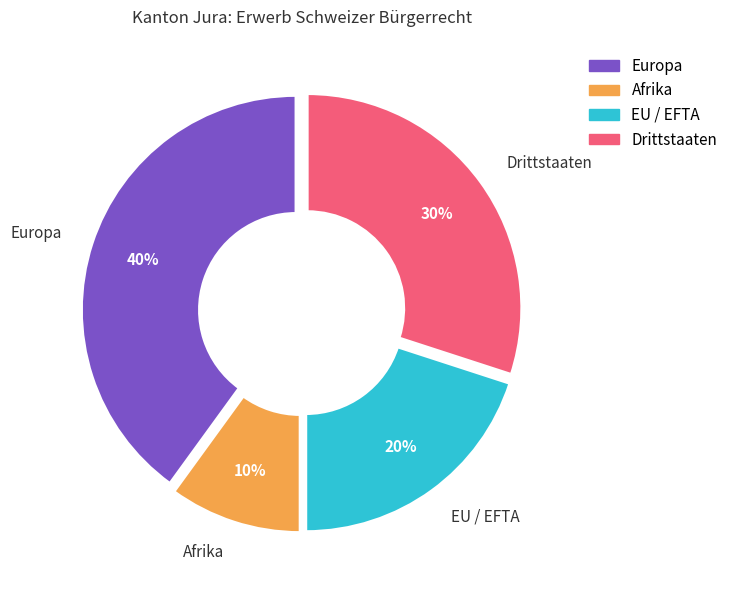

Rank the categories by value from highest to lowest.

Europa, Drittstaaten, EU / EFTA, Afrika